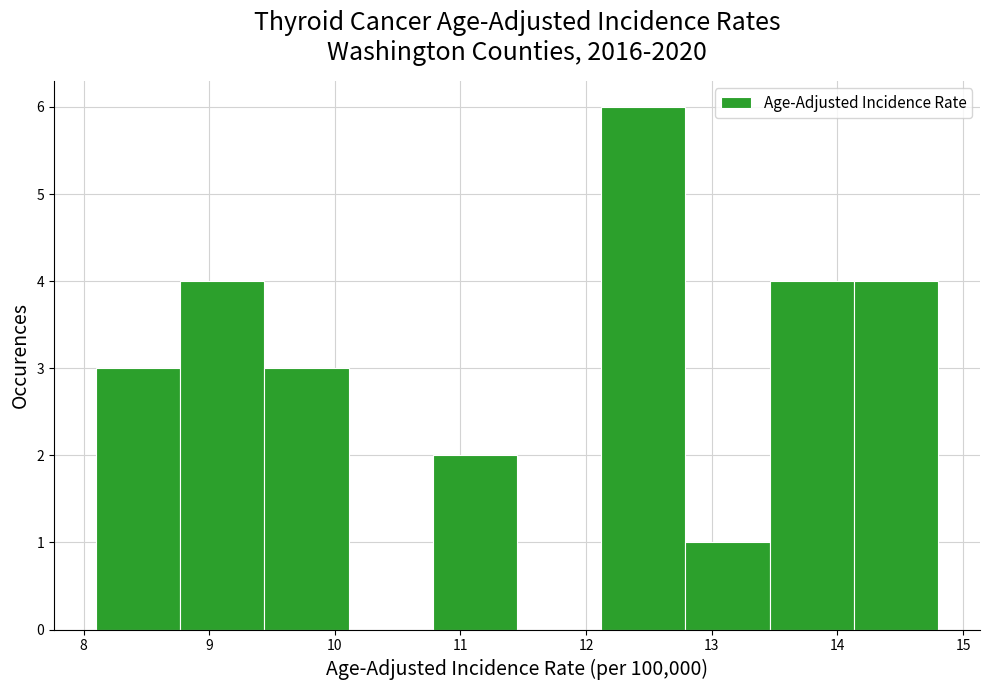

Reading left to right, list every bar in this chart as the range it spans on the x-axis followed by its height. Neither the bar edges nor the heights are printed on the chart, so give them approximately, as read against the axes.

8.10 to 8.77: 3
8.77 to 9.44: 4
9.44 to 10.11: 3
10.11 to 10.78: 0
10.78 to 11.45: 2
11.45 to 12.12: 0
12.12 to 12.79: 6
12.79 to 13.46: 1
13.46 to 14.13: 4
14.13 to 14.80: 4